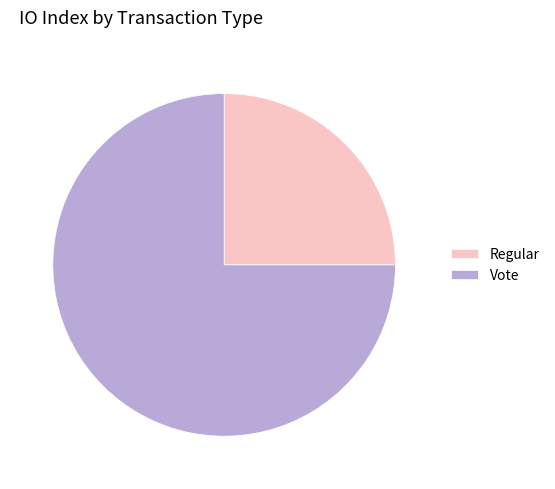

Combined, do Vote and Regular account for over 50%?

Yes